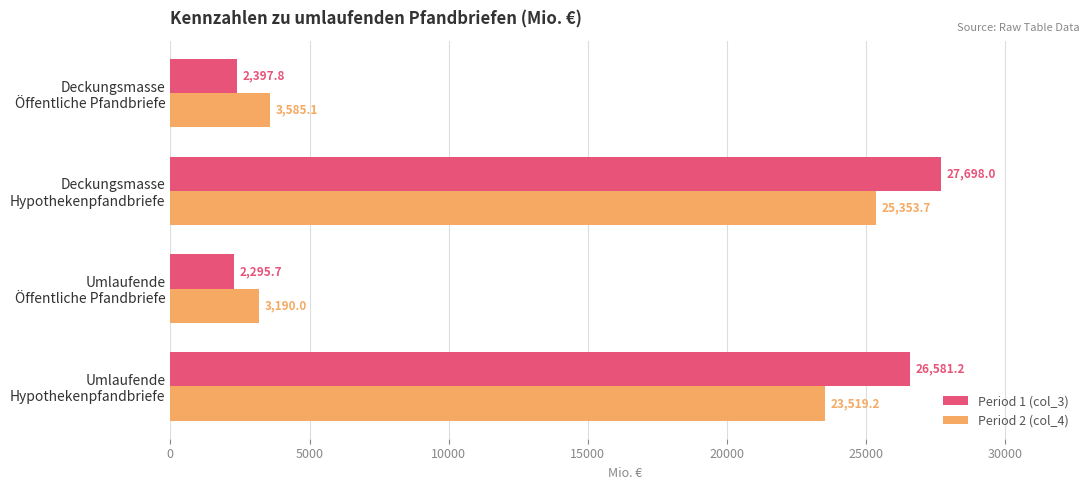

What is the difference between the maximum and minimum values in the Period 2 (col_4) series?

22163.7